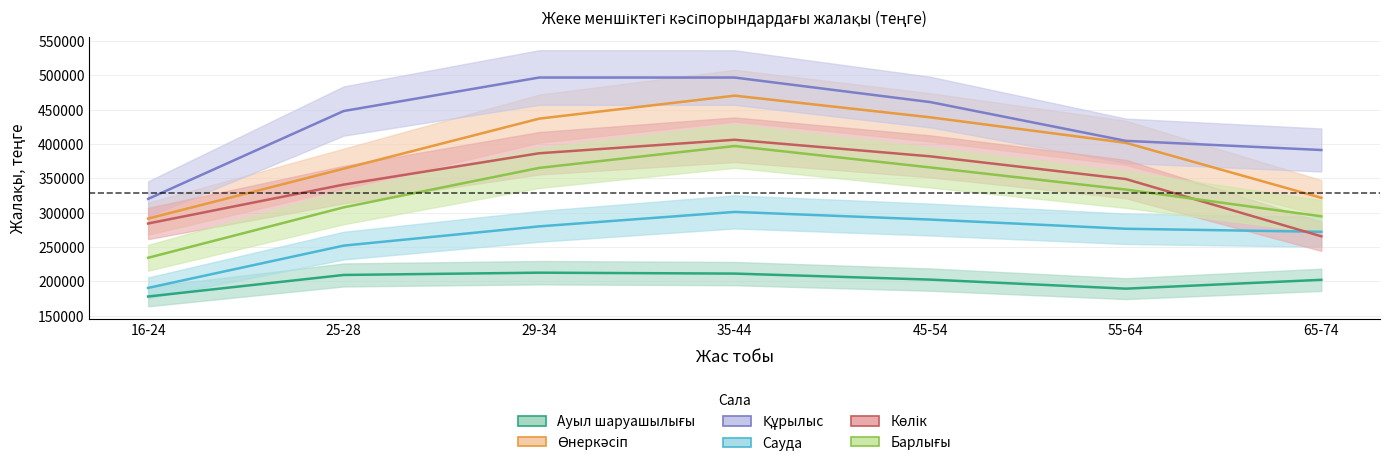

At which category is the sum across all series the highest?

35-44